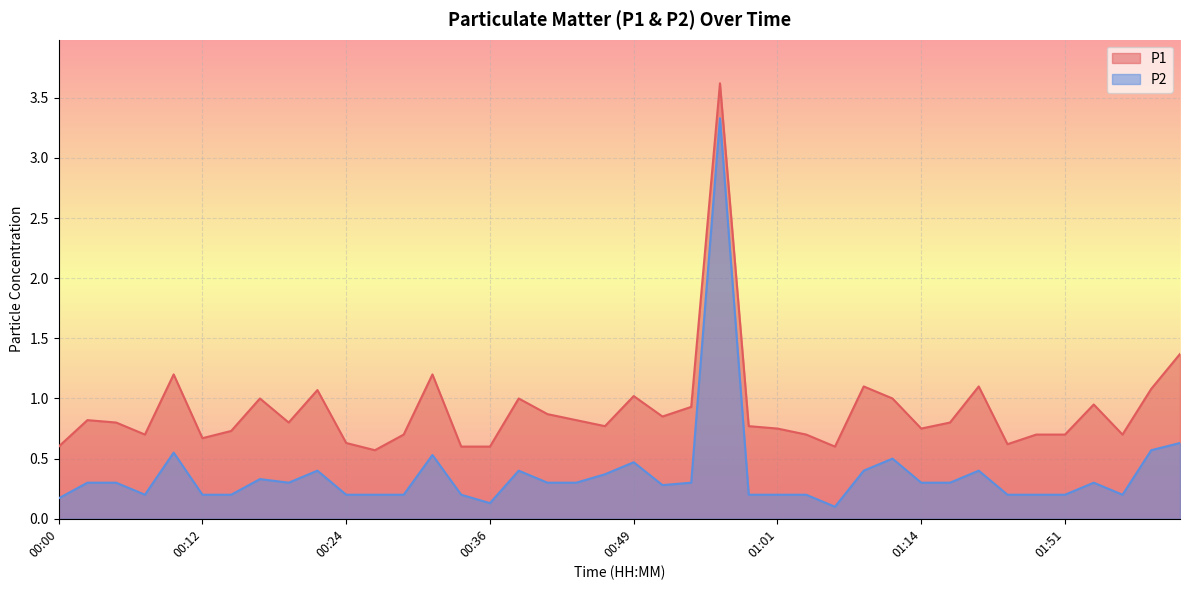

Does the chart display data point markers on the line(s)?

No